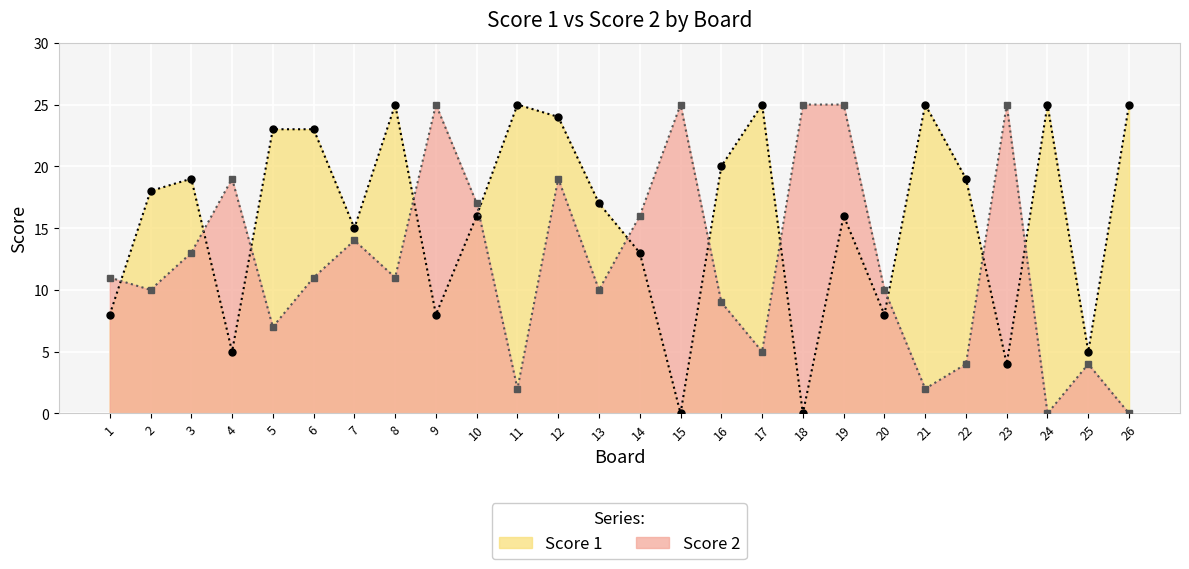

Which series has the largest range (max minus min)?

Score 1